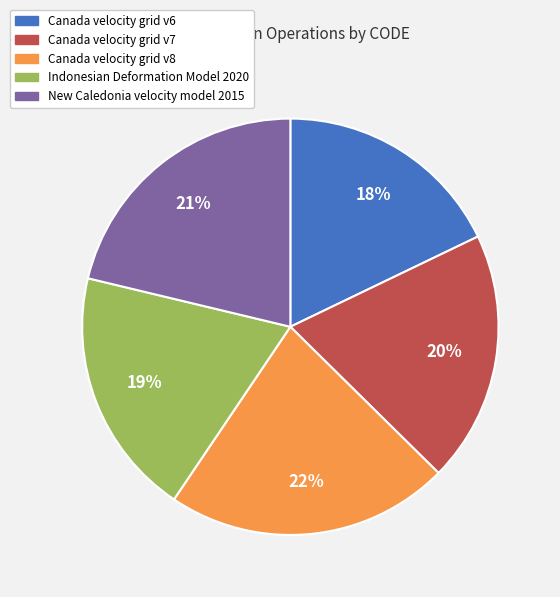

Does Canada velocity grid v6 represent more than half of the total?

No